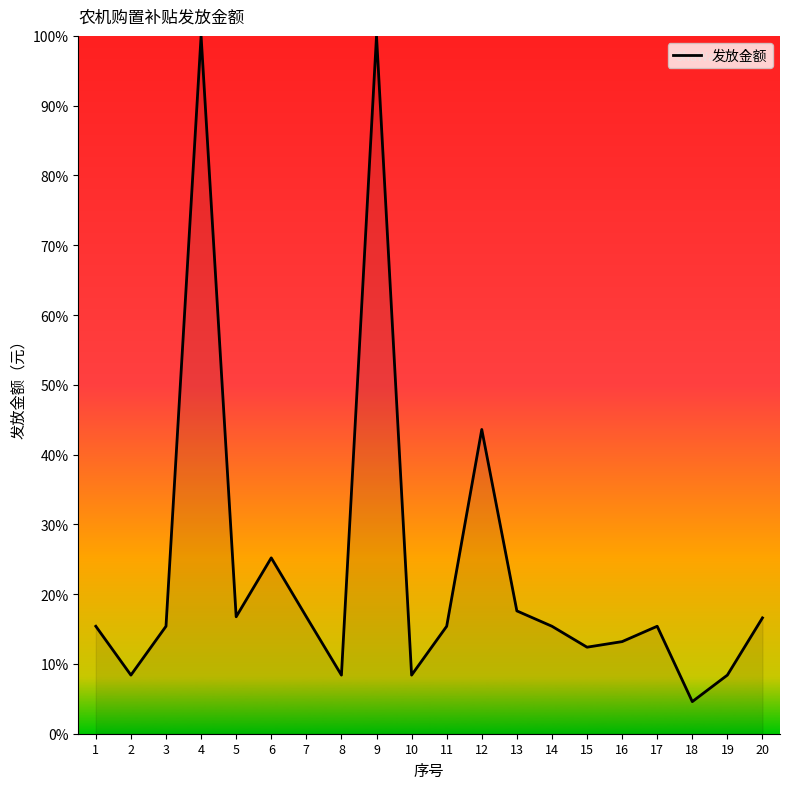

What is the change in value from 14 to 15?

-3.0